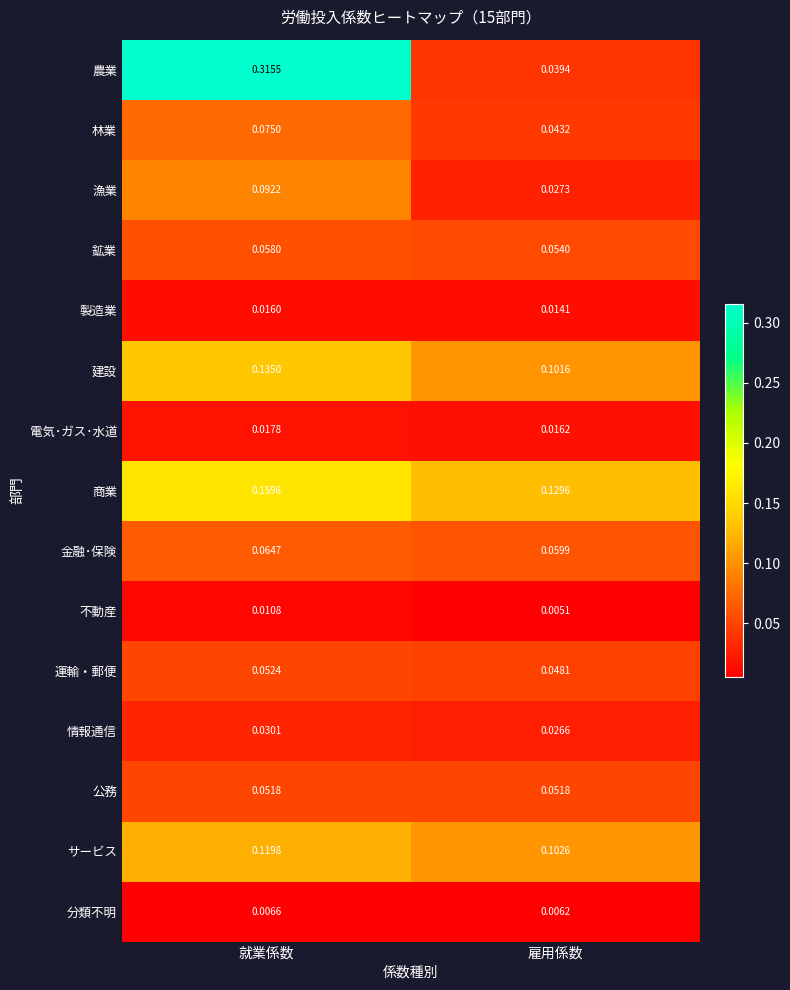

Which series has the largest total across all categories?

農業